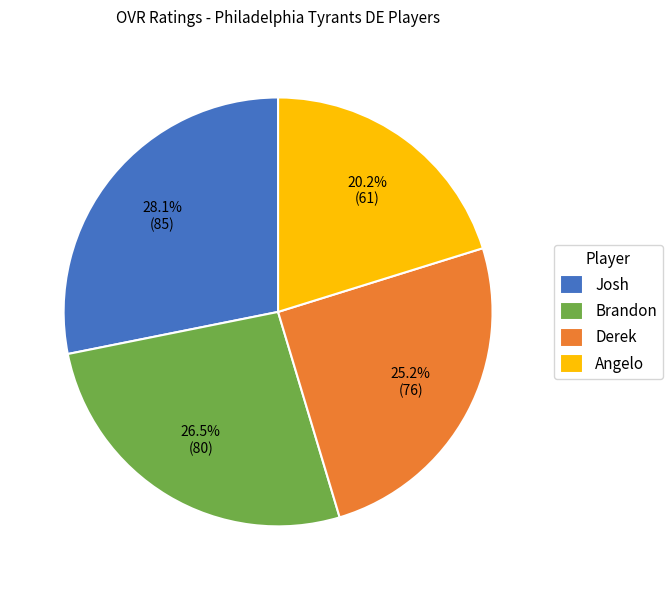

Combined, what portion of the pie is Brandon and Derek?

51.7%